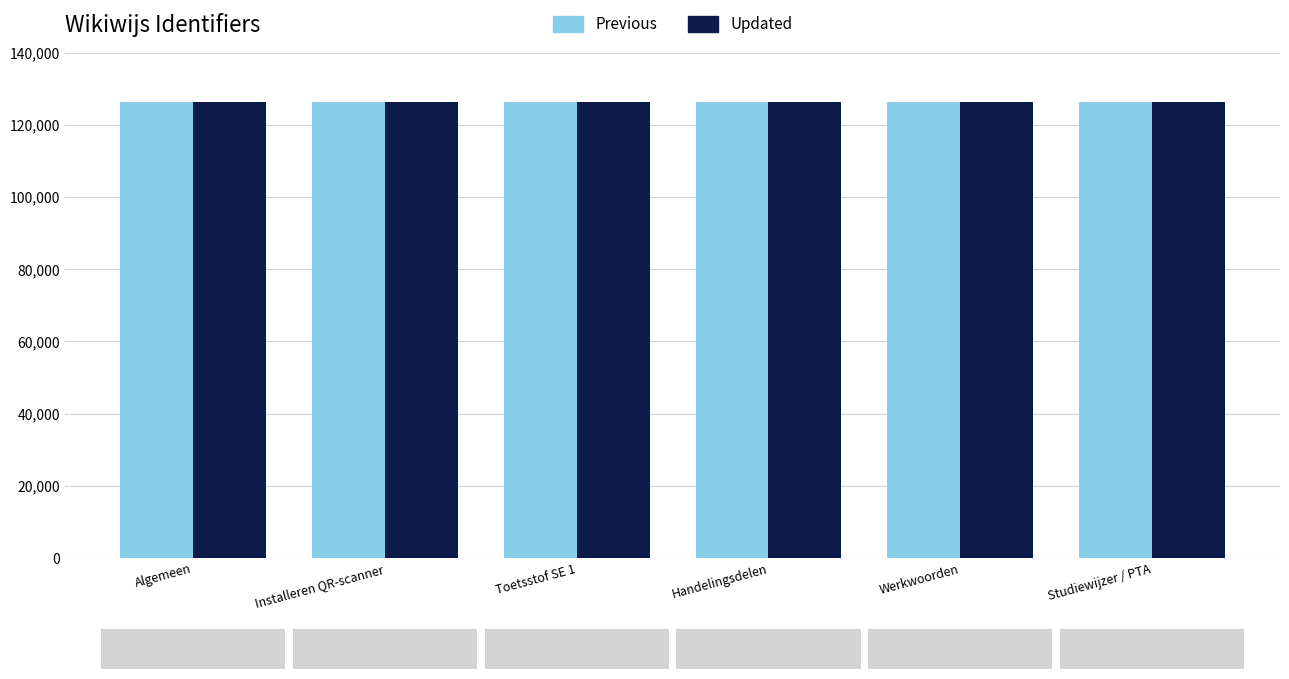

Read the Updated value at Installeren QR-scanner, to the nearest 10.

126320